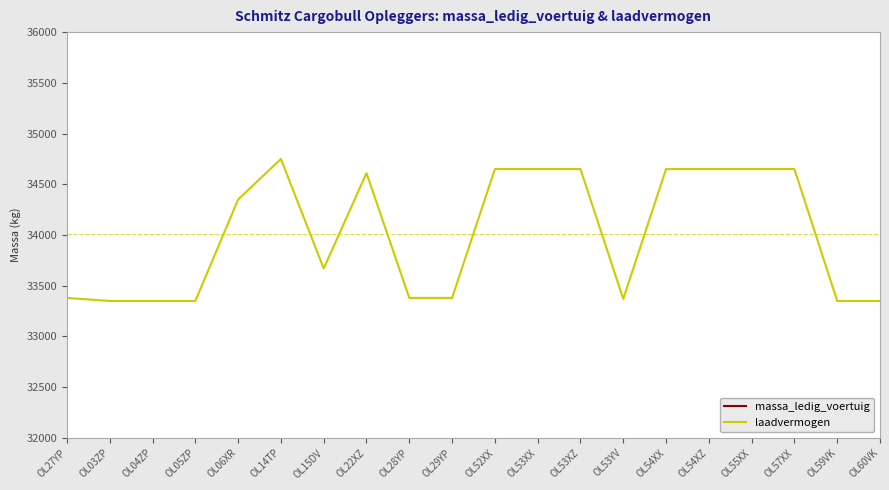

The massa_ledig_voertuig series shows 4350 at OL52XX. True or false?

True